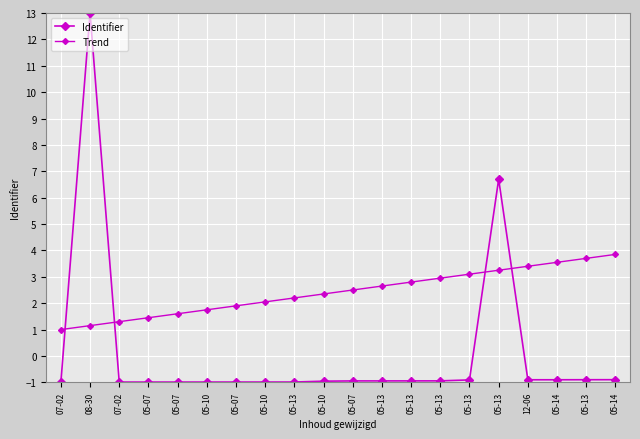

Where is Trend nearest to the value 2?

05-10